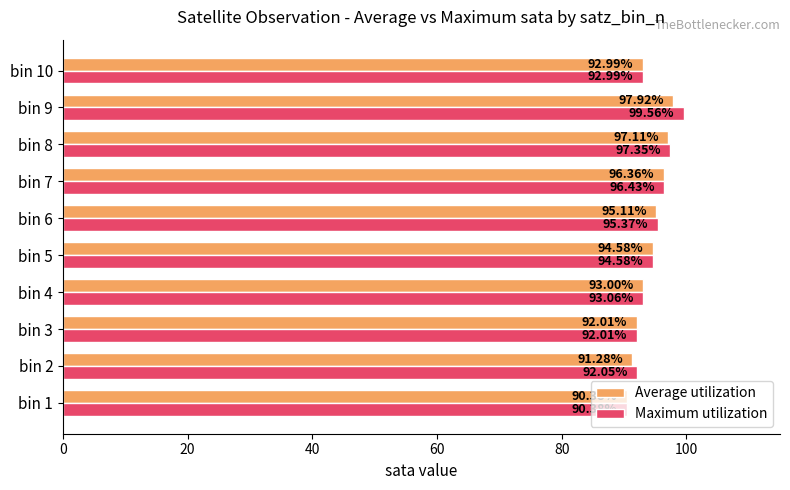

What is the difference between the maximum and minimum values in the Maximum utilization series?

9.2